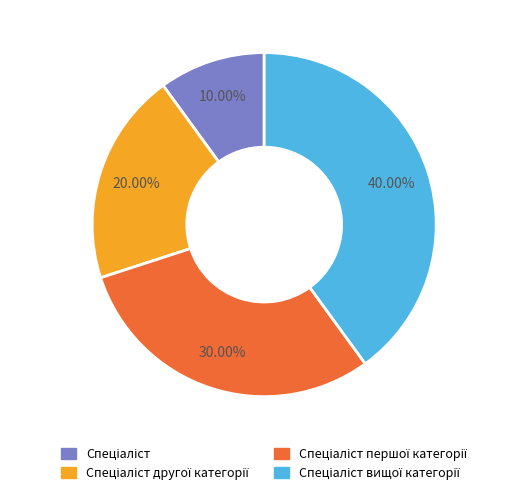

Is there a majority slice in this chart?

No